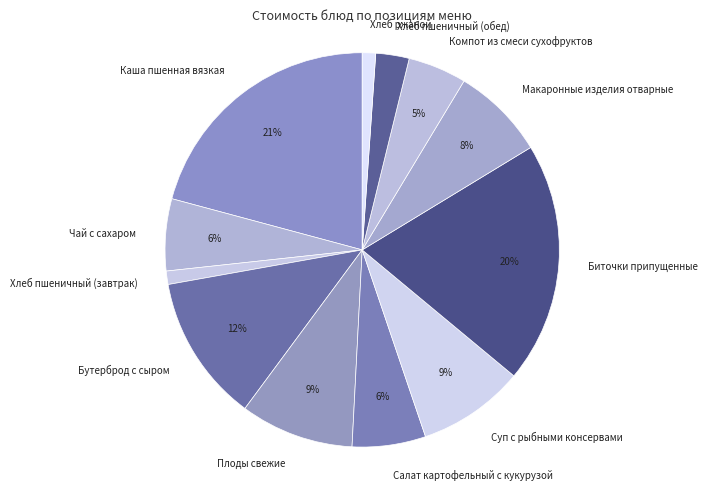

Count the number of slices in the pie.

12